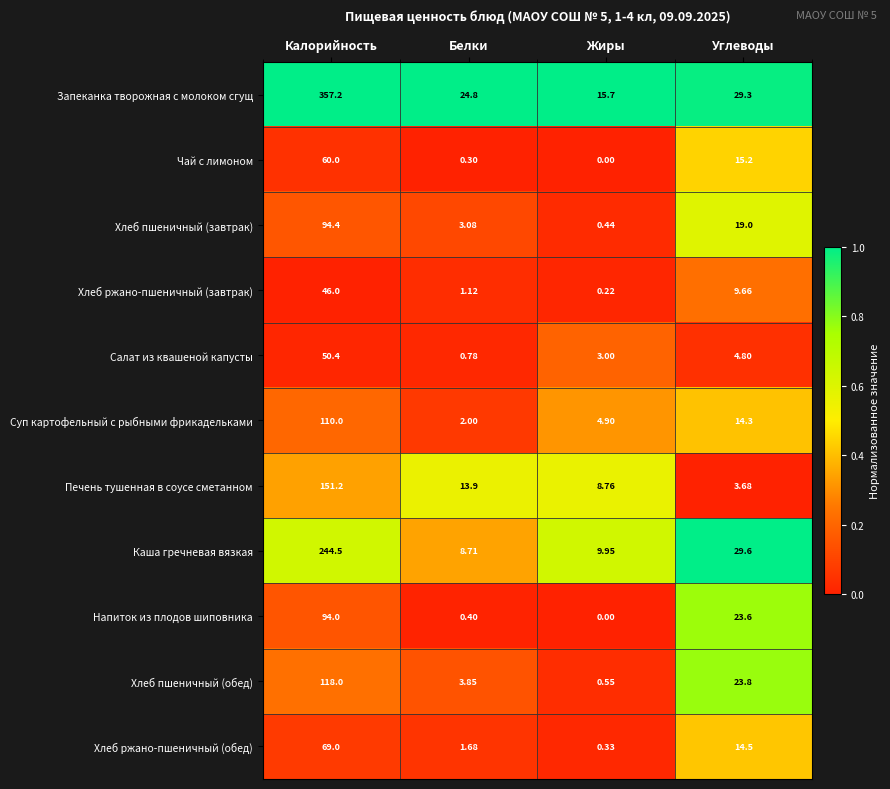

What is the difference between the highest and lowest values at Жиры?

15.7